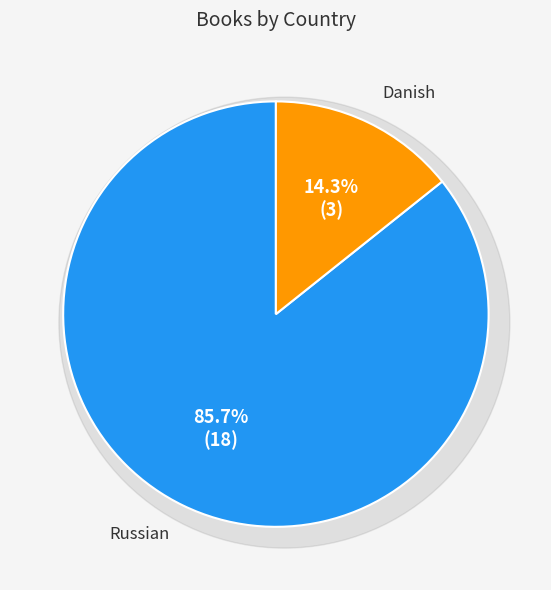

What is the change in value from Russian to Danish?

-15